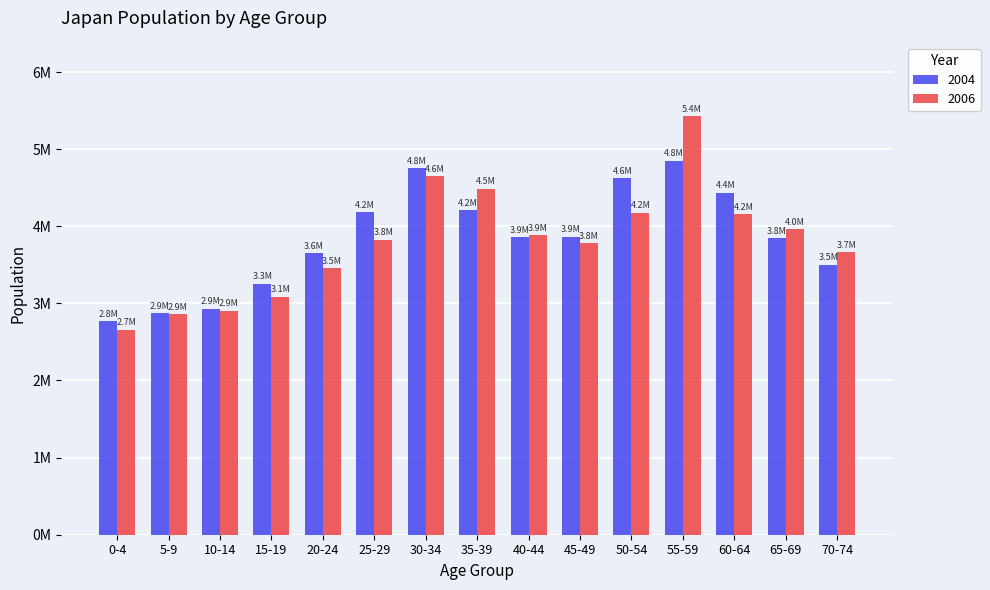

What is the total value across all series at 25-29?

8006000